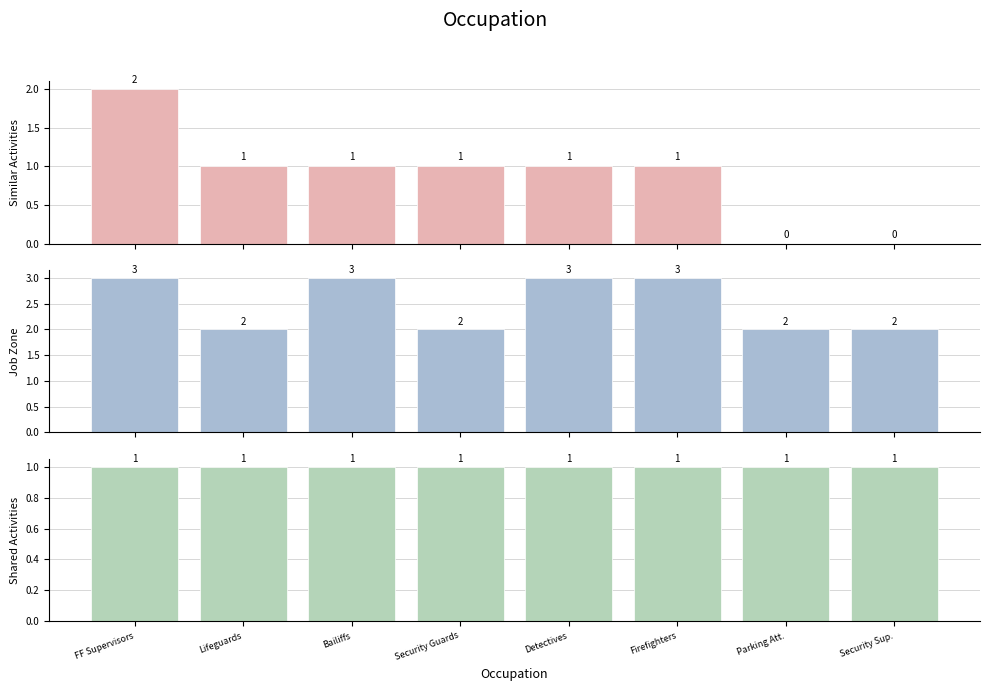

What is the sum of the Job Zone values at Bailiffs and Security Sup.?

5